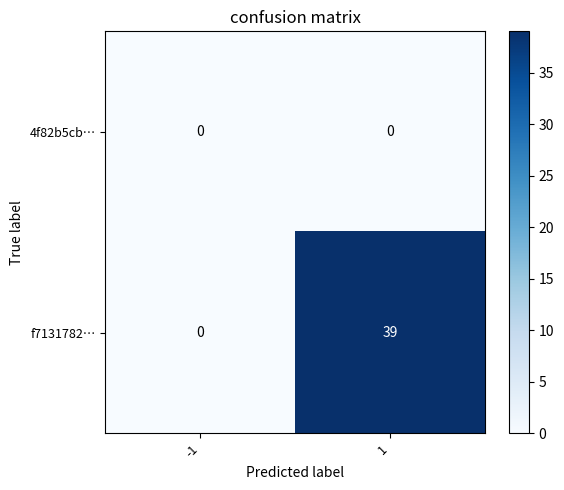

What is the difference between the f7131782… values at 1 and -1?

39